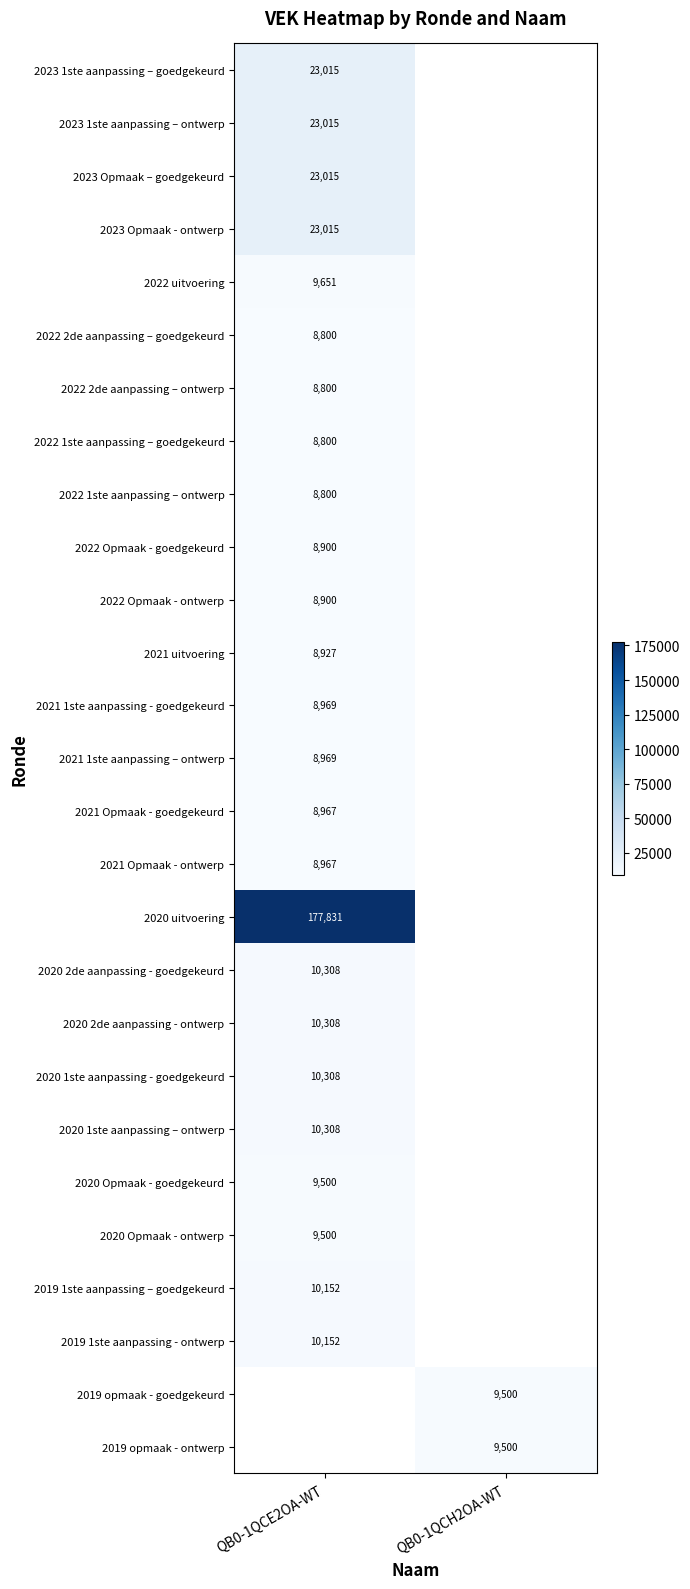

Which label corresponds to the smallest value in the chart?

QB0-1QCE2OA-WT